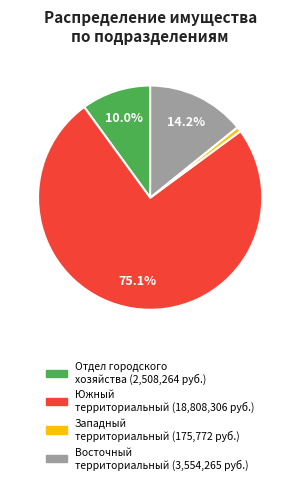

Count the number of slices in the pie.

4